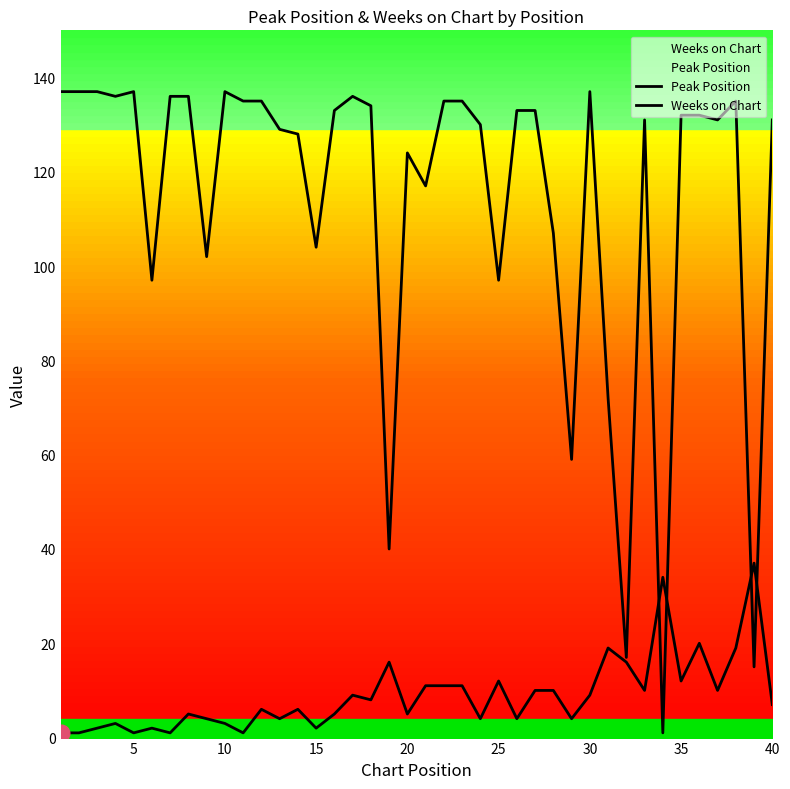

How many data points in Weeks on Chart are above 132?

19